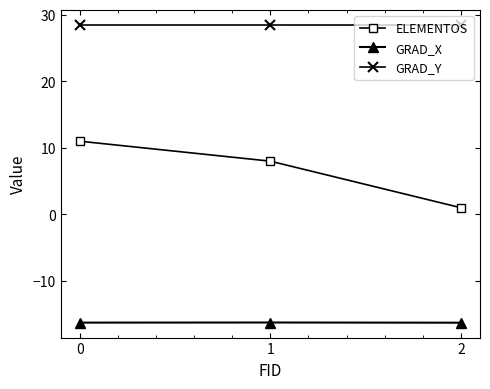

Read the GRAD_Y value at 0.

28.5